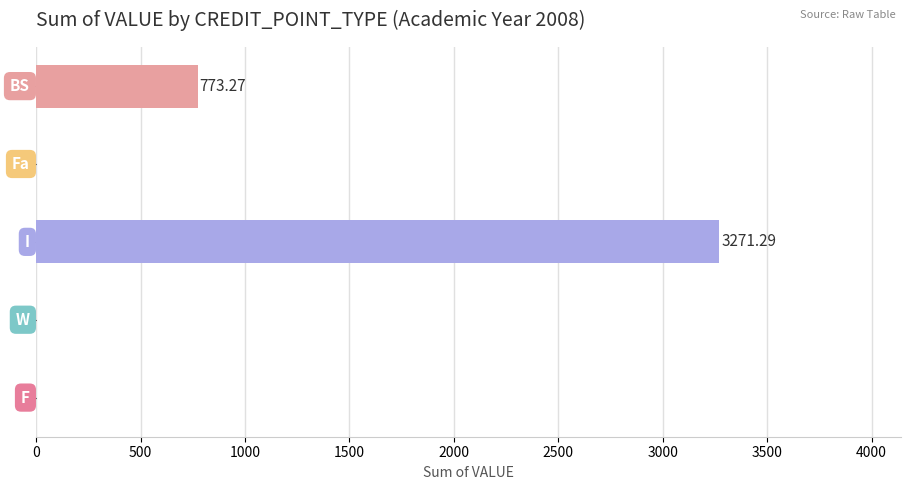

What is the sum of all values?

4044.6